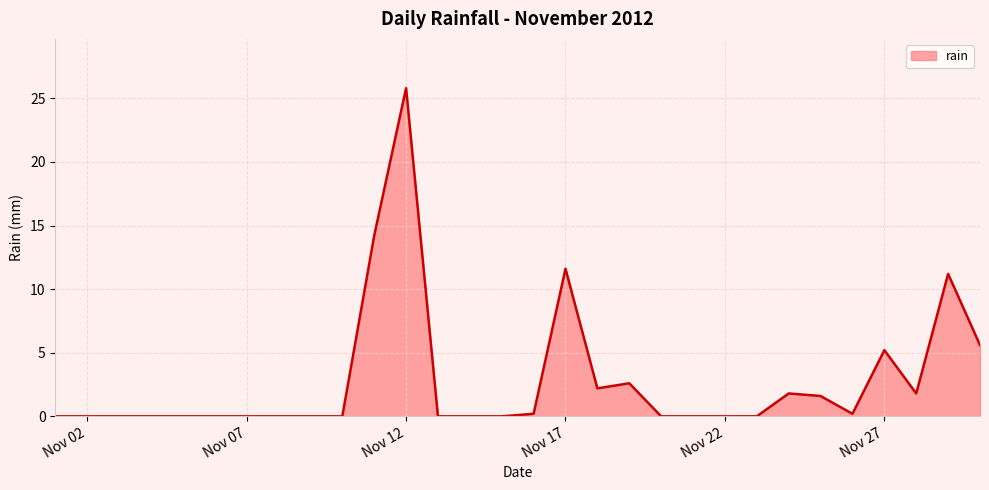

What is the greatest value displayed?

25.8